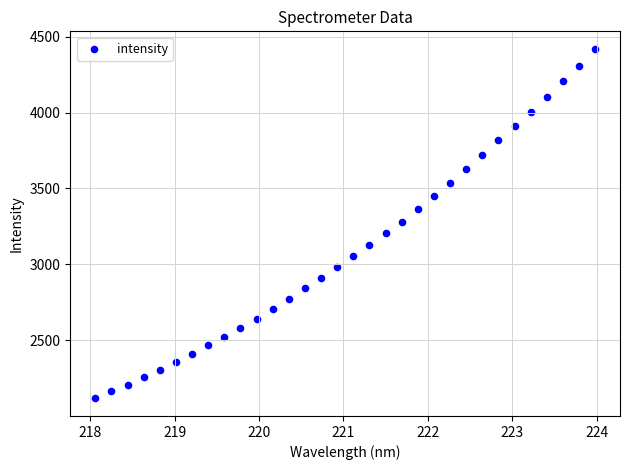

What is the range of X values (max minus min)?

5.9